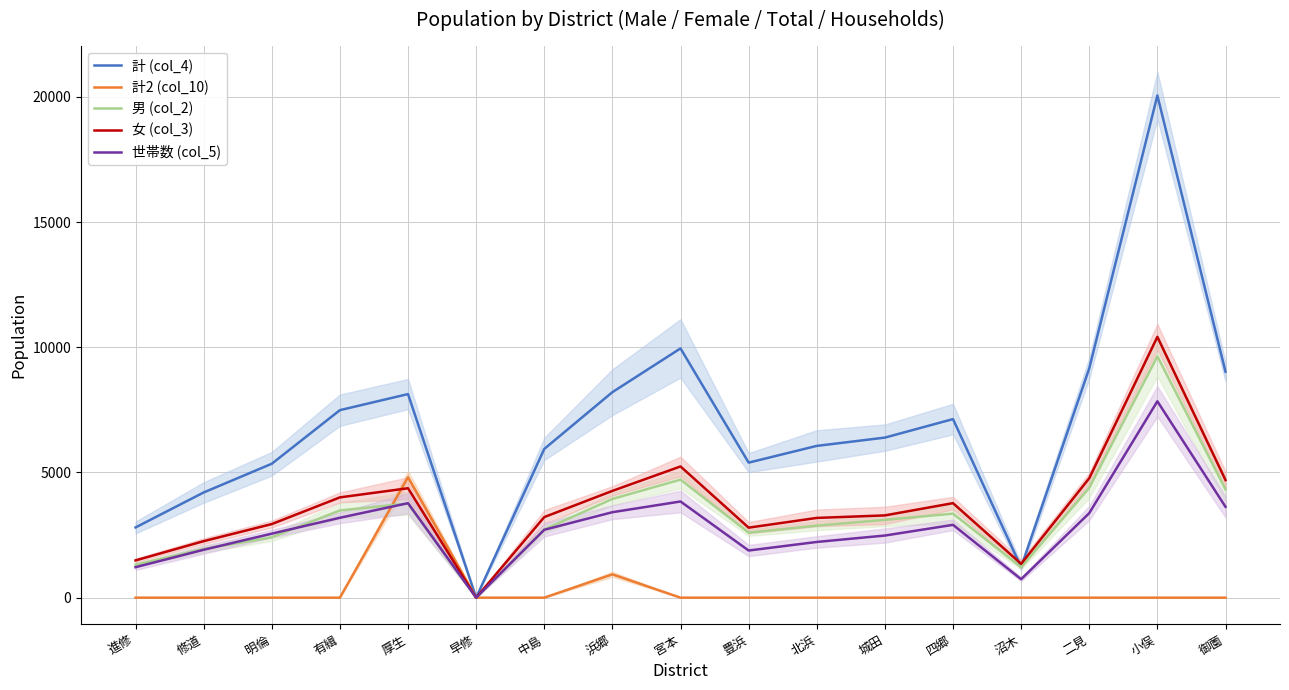

What are all the series names shown in the legend?

計 (col_4), 計2 (col_10), 男 (col_2), 女 (col_3), 世帯数 (col_5)